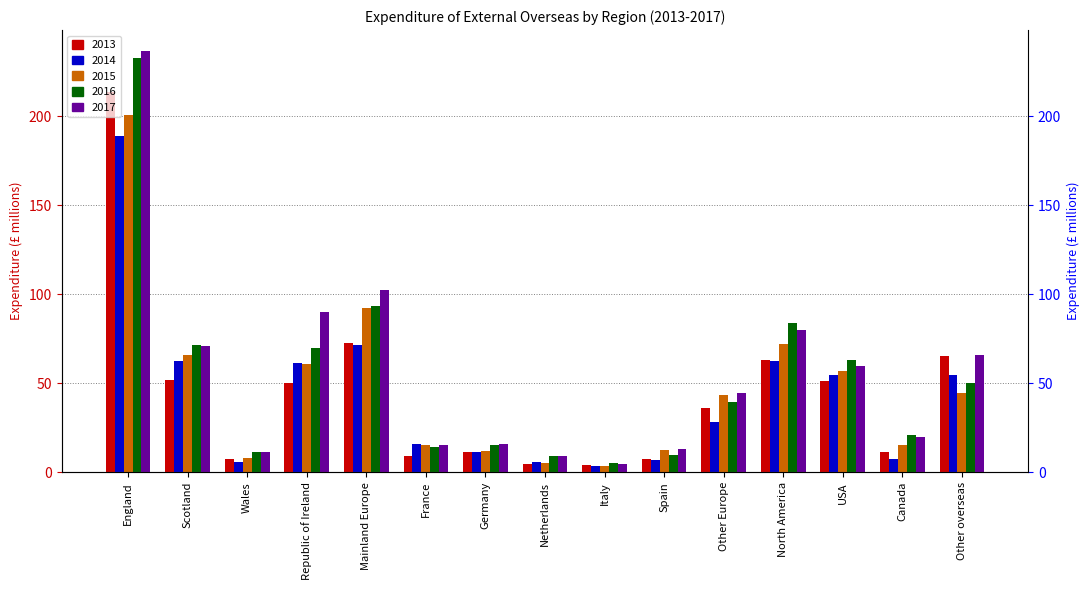

What is the total value across all series at Other overseas?

280.5